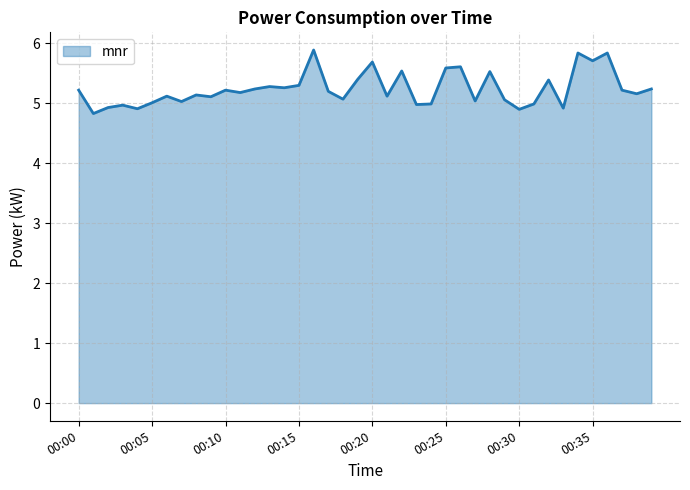

What is the difference between the maximum and minimum values?

1.1